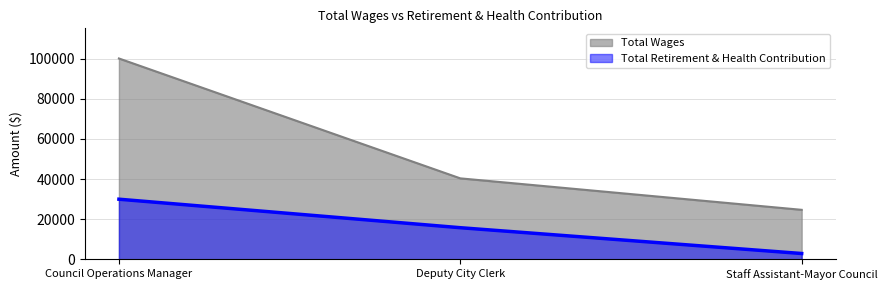

What is the sum of the Total Wages values at Council Operations Manager and Deputy City Clerk?

140380